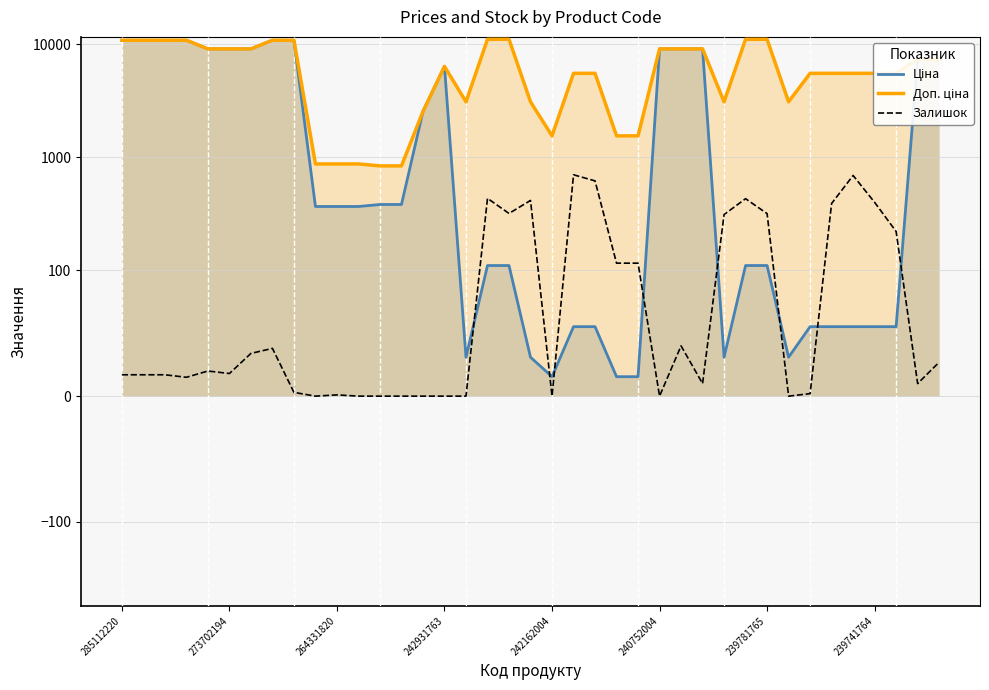

Reading left to right, extract all data points from this chart.

Ціна: 10840.1	10840.1	10840.1	10840.1	9092.0	9092.0	9092.0	10840.1	10840.1	367.6	367.6	367.6	382.9	382.9	2545.8	6364.4	30.9	110.5	110.5	30.9	15.5	55.3	55.3	15.5	15.5	9092.0	9092.0	9092.0	30.9	110.5	110.5	30.9	55.3	55.3	55.3	55.3	55.3	7360.2	7360.2
Доп. ціна: 10840.1	10840.1	10840.1	10840.1	9092.0	9092.0	9092.0	10840.1	10840.1	874.0	874.0	874.0	840.0	840.0	2546.0	6364.4	3095.0	11055.0	11055.0	3095.0	1548.0	5528.0	5528.0	1548.0	1548.0	9092.0	9092.0	9092.0	3095.0	11055.0	11055.0	3095.0	5528.0	5528.0	5528.0	5528.0	5528.0	7360.2	7360.2
Залишок: 17.0	17.0	17.0	15.0	20.0	18.0	34.0	38.0	3.0	0.0	1.0	0.0	0.0	0.0	0.0	0.0	0.0	434.0	319.0	416.0	0.0	701.0	619.0	116.0	116.0	0.0	40.0	10.0	312.0	431.0	318.0	0.0	2.0	391.0	691.0	400.0	221.0	10.0	27.0